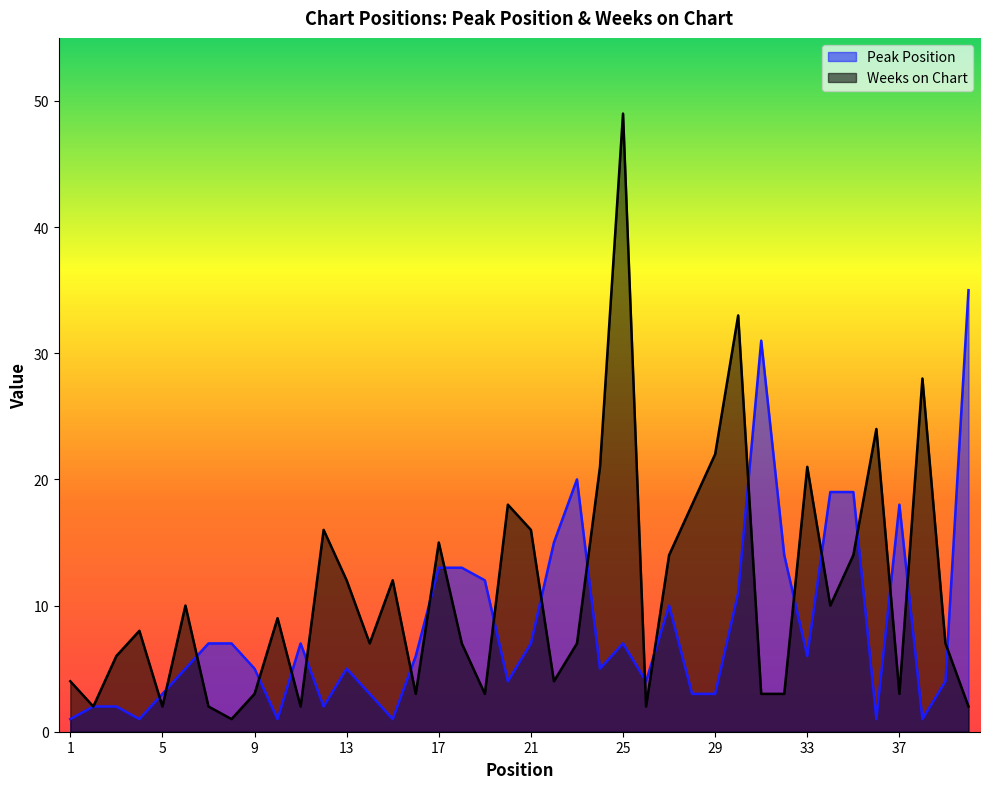

What is the average value of the Weeks on Chart series?

11